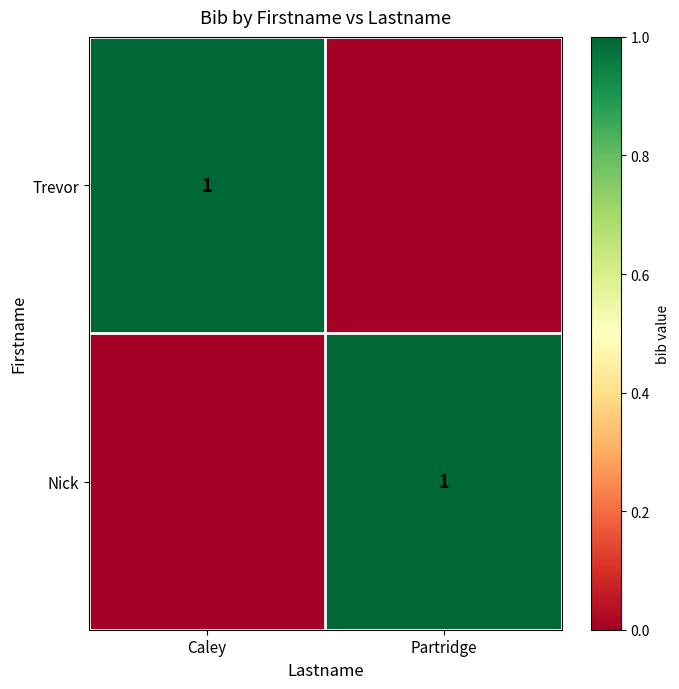

Which category has the highest value across all series?

Caley